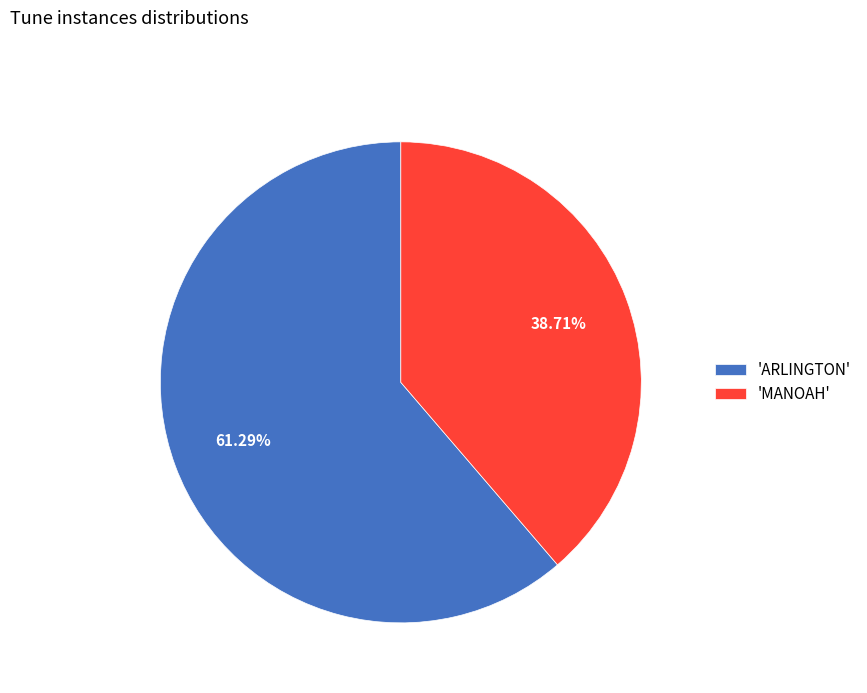

Rank the categories by value from highest to lowest.

'ARLINGTON', 'MANOAH'